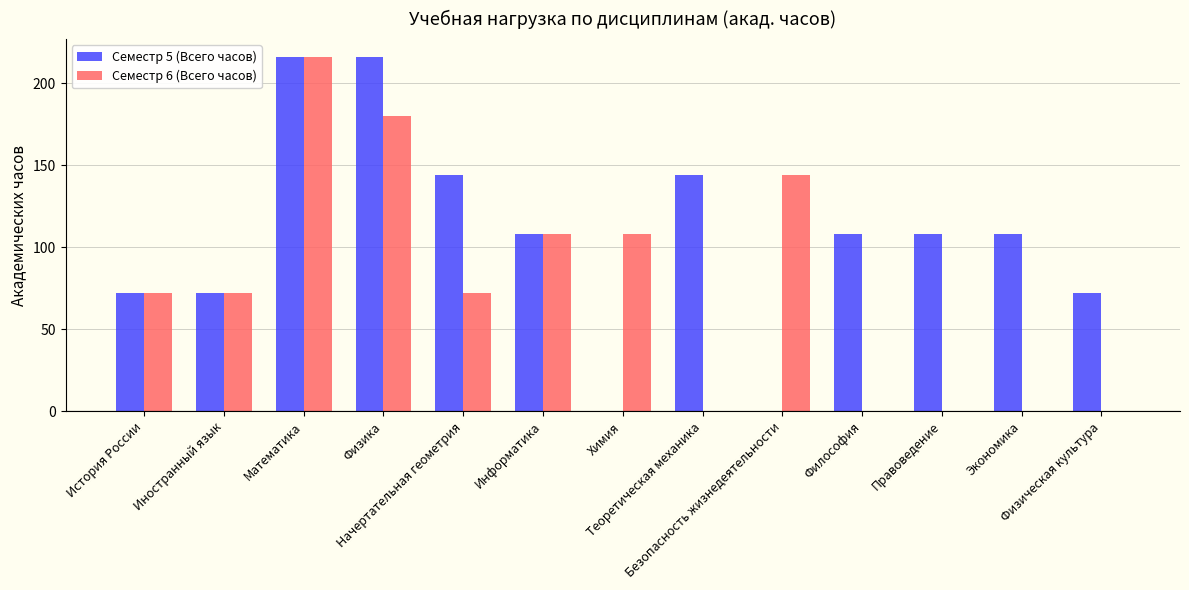

What is the highest value of the Семестр 5 (Всего часов) series?

216